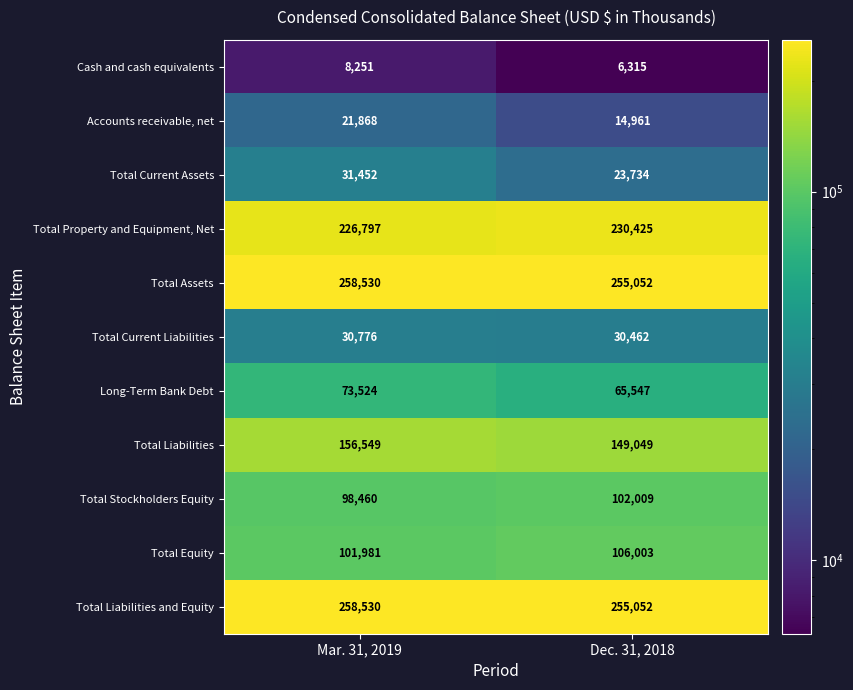

At which category does the chart reach its peak across all series?

Mar. 31, 2019